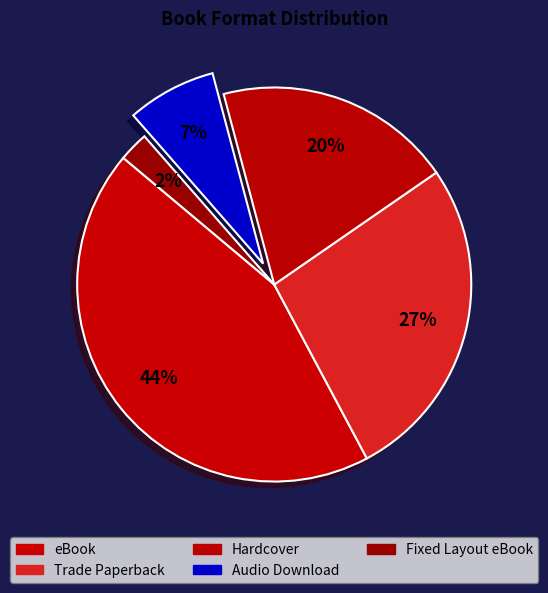

How many segments does this pie chart have?

5